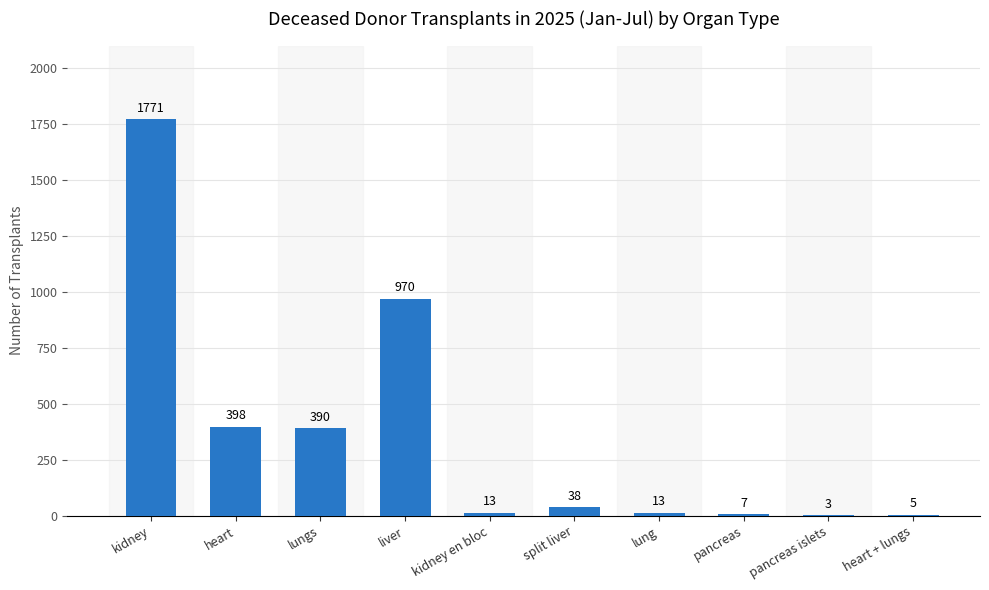

What is the maximum value shown in the chart?

1771